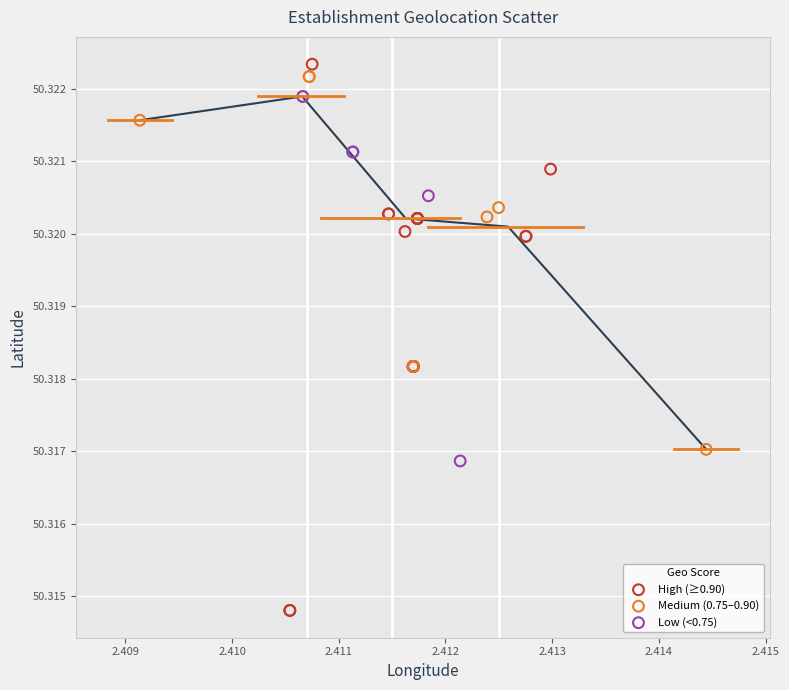

Which series reaches the minimum Y coordinate?

High (≥0.90)